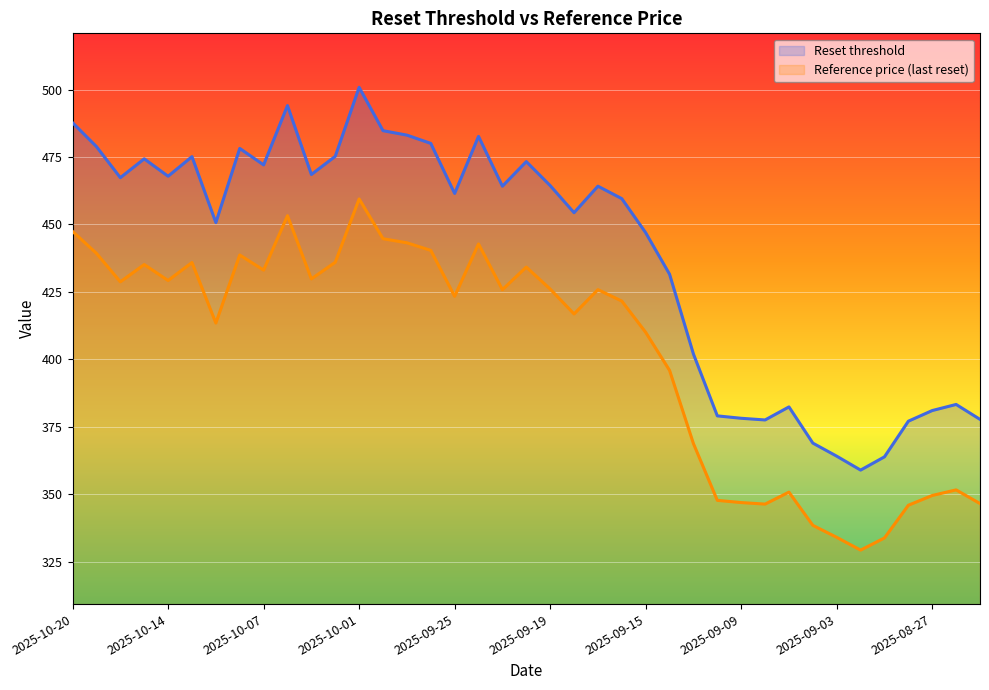

The value of Reset threshold at 2025-09-29 is 271.8. True or false?

False